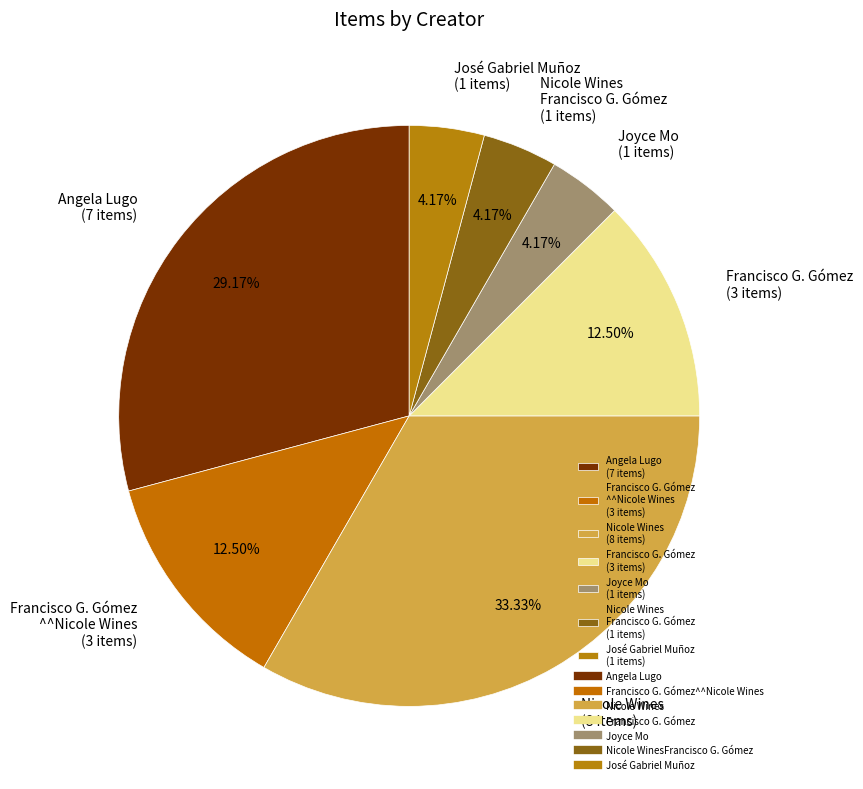

Combined, do Francisco G. Gómez ^^Nicole Wines (3 items) and Angela Lugo (7 items) account for over 50%?

No